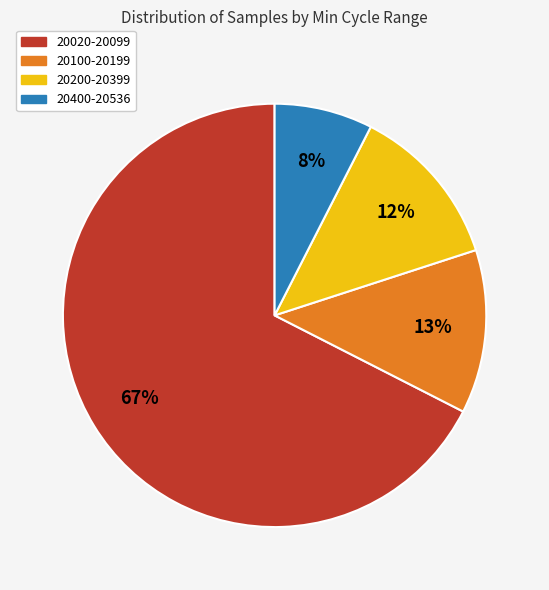

Is the sum of 20200-20399 and 20020-20099 greater than half?

Yes